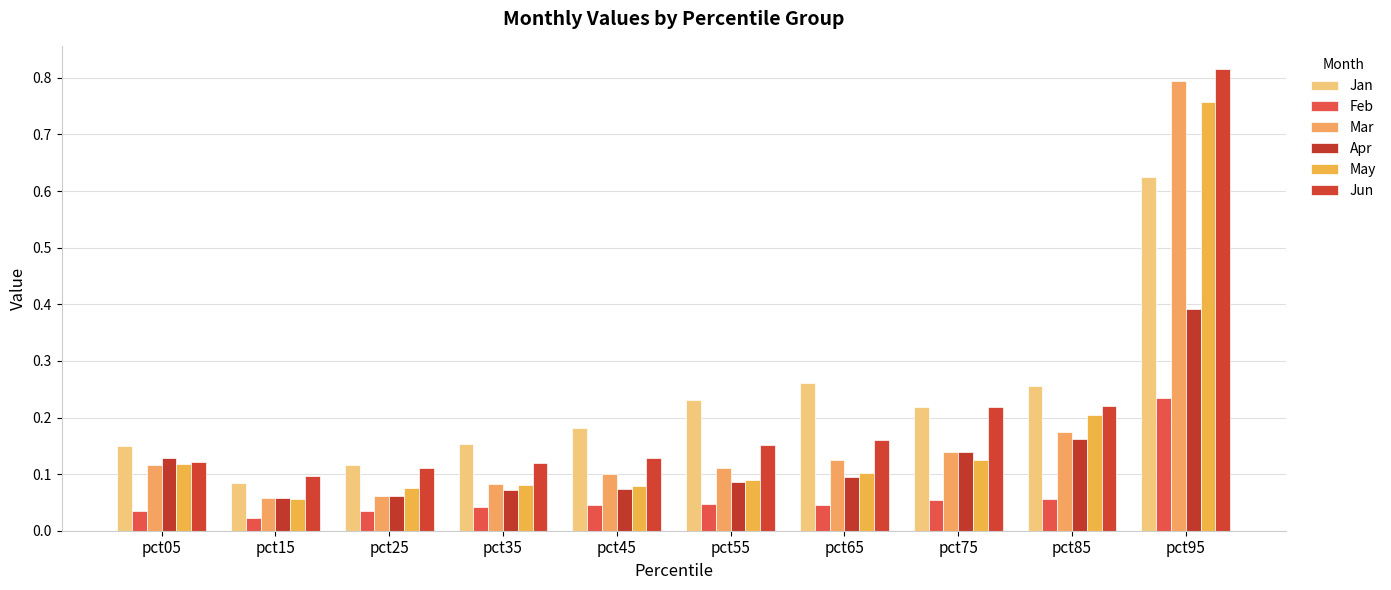

What is the highest value of the Apr series?

0.4